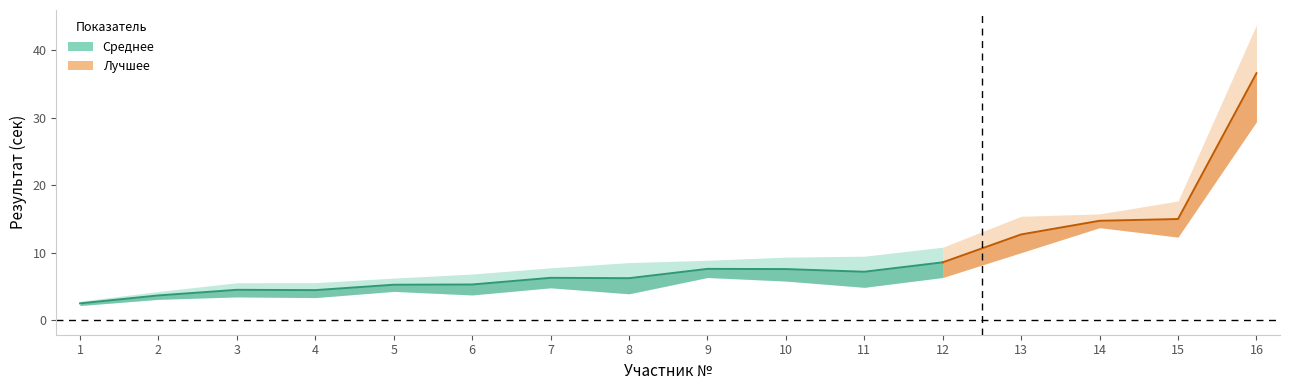

At which category does the chart reach its peak across all series?

16